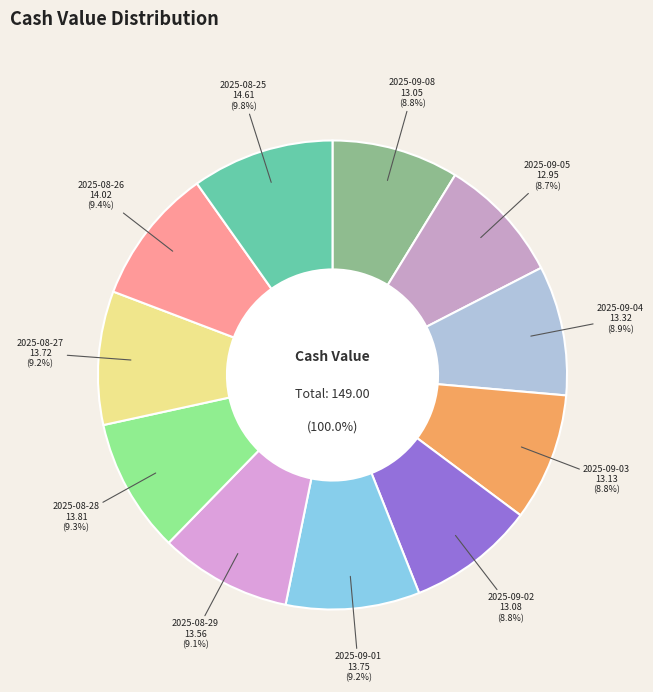

Count the number of slices in the pie.

11